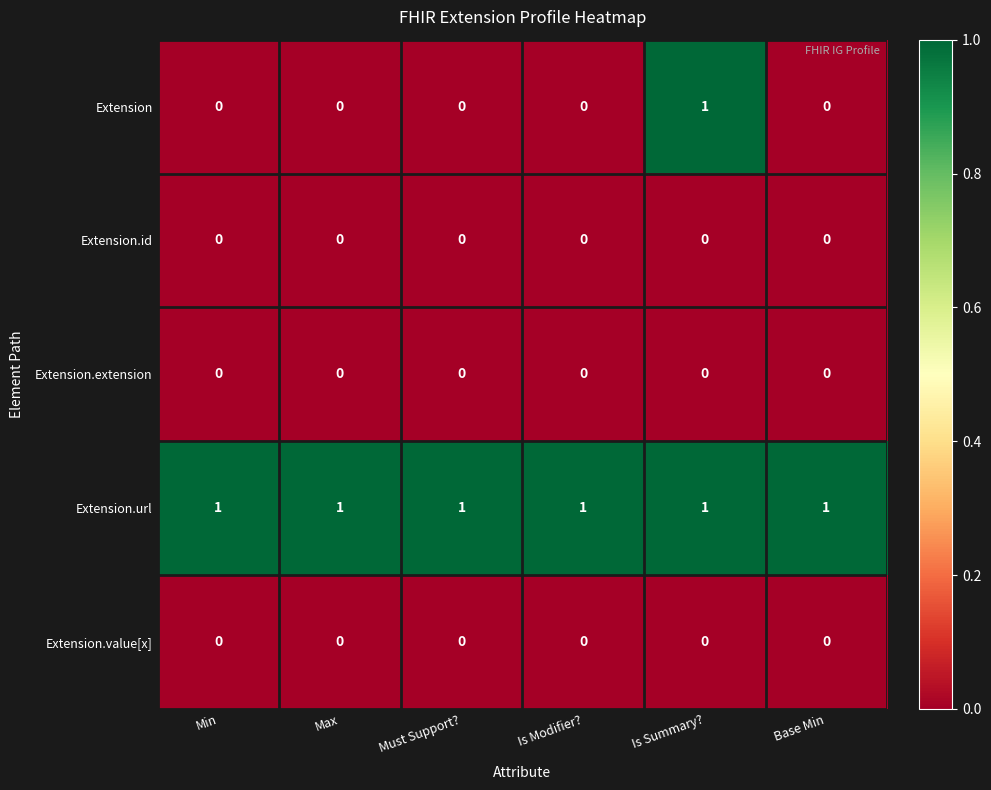

At how many categories does at least one series exceed 0?

6